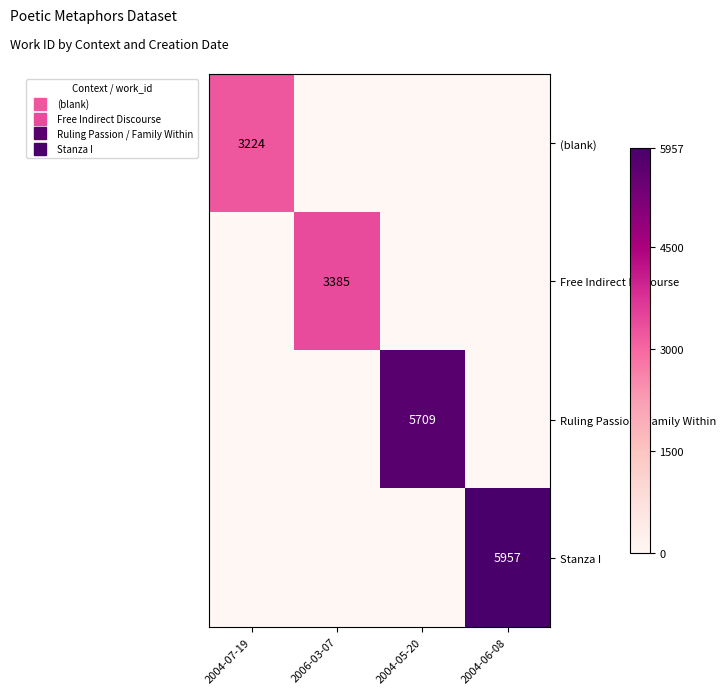

At which category is the sum across all series the highest?

2004-06-08